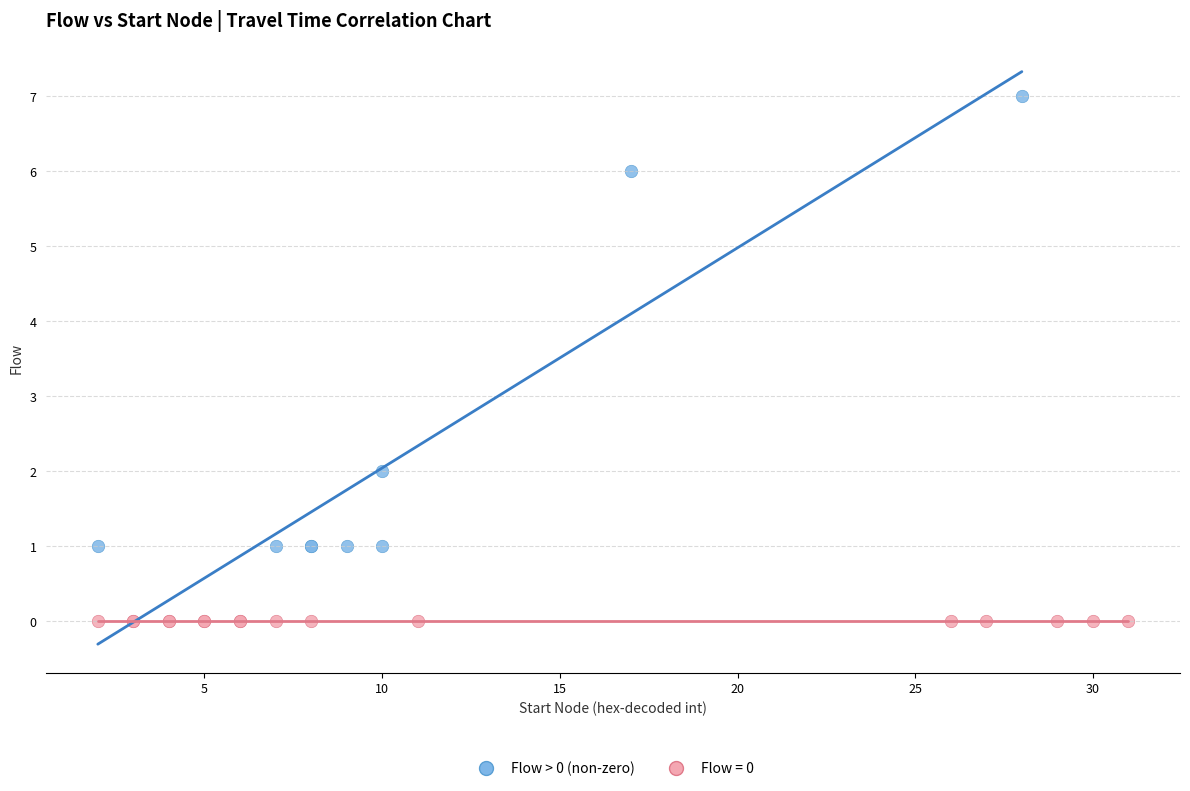

Which series reaches the maximum Y coordinate?

Flow > 0 (non-zero)